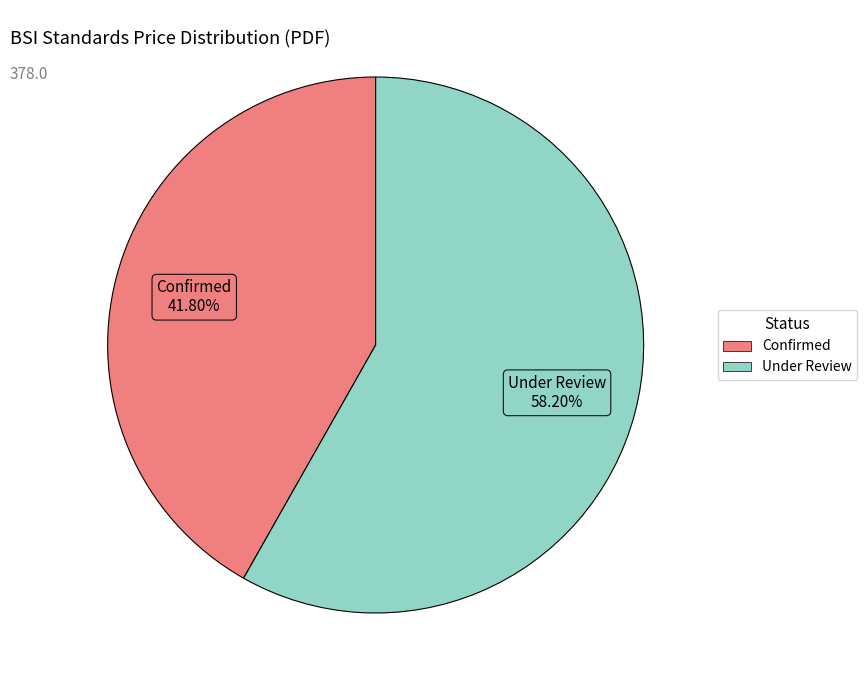

To the nearest percent, what is the difference between the largest and smallest slice percentages?

16%